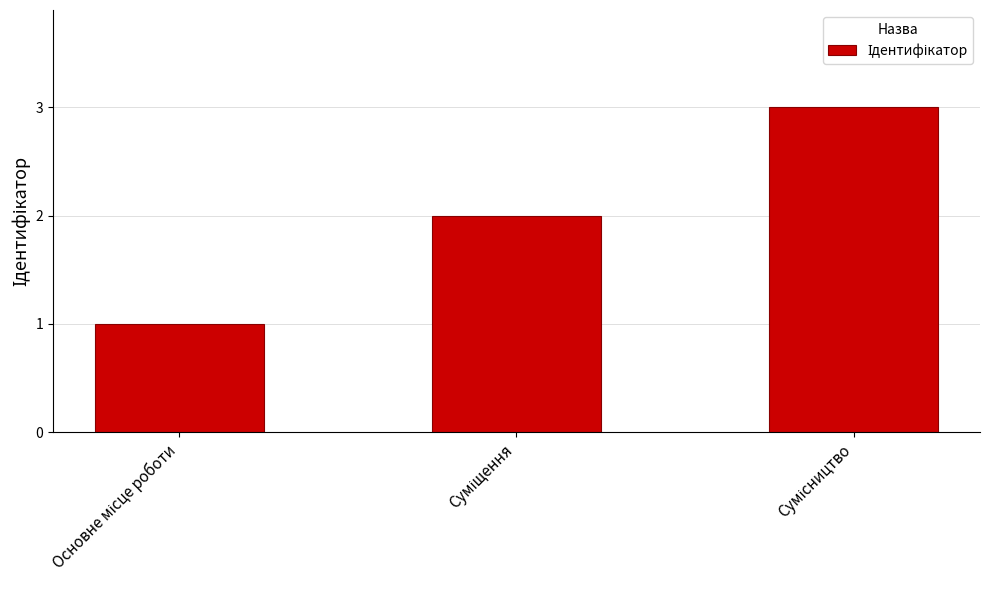

What is the sum of all values?

6